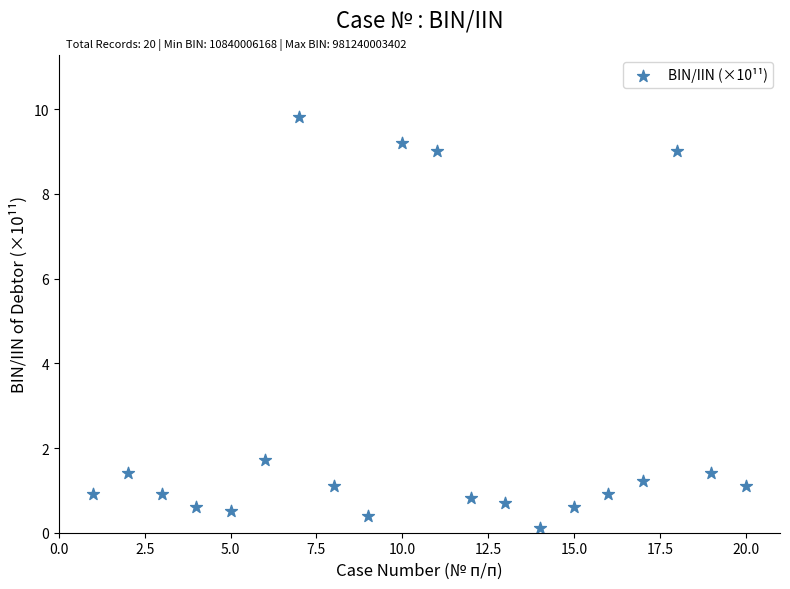

What is the range of X values (max minus min)?

19.0